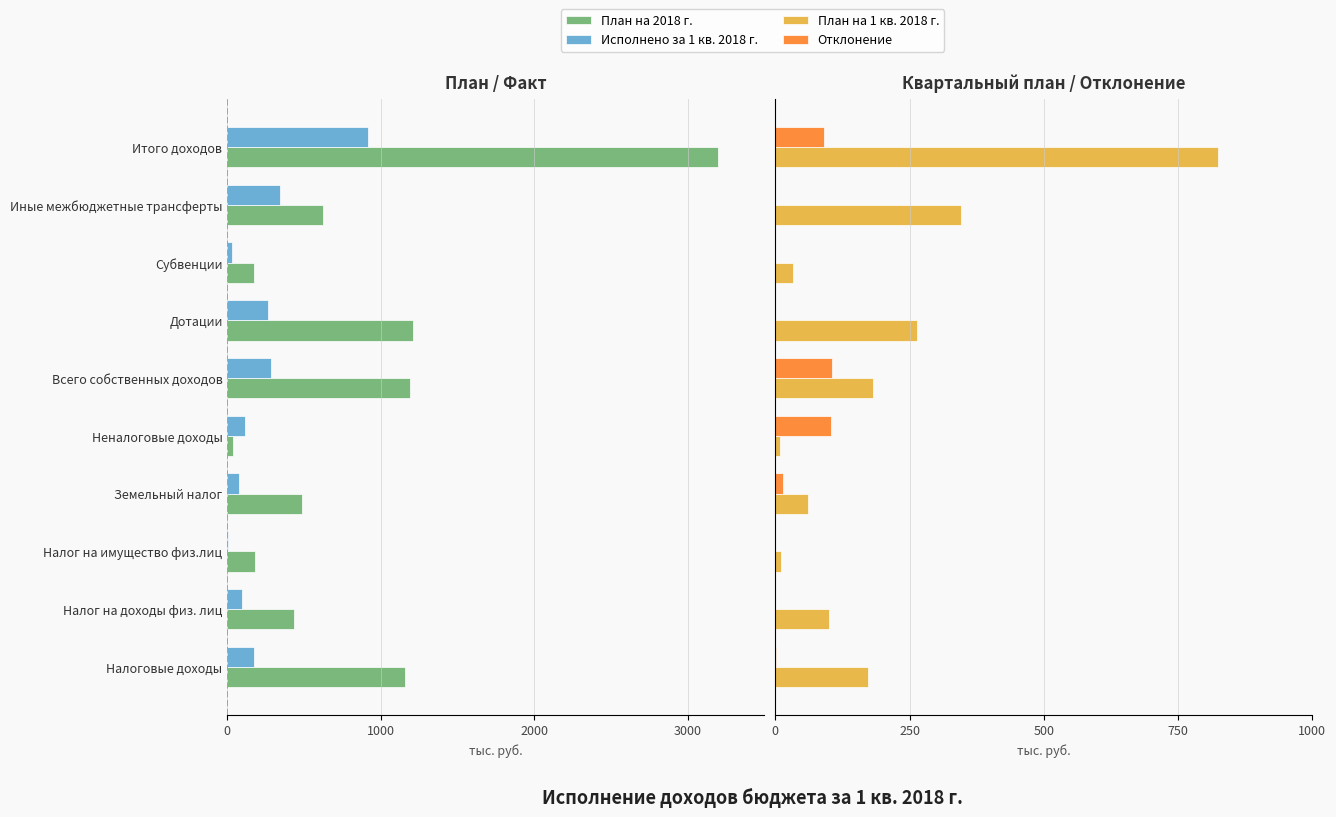

What is the average value of the План на 1 кв. 2018 г. series?

200.3